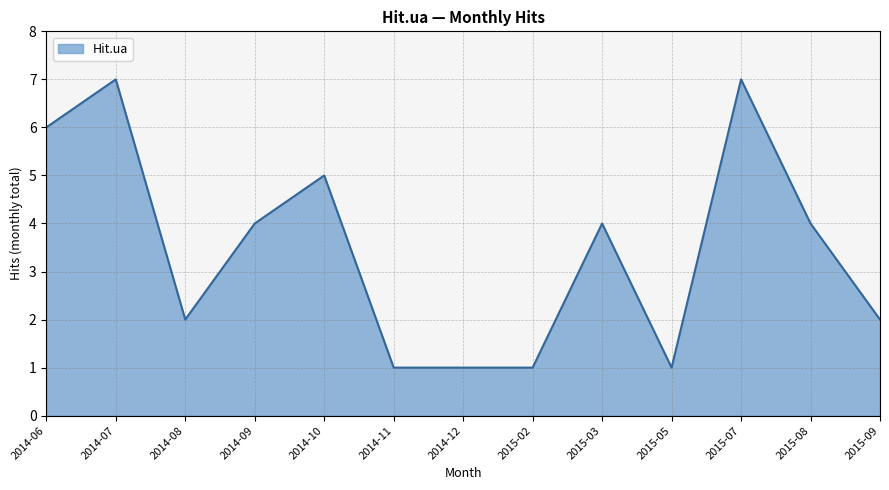

What is the maximum value shown in the chart?

7